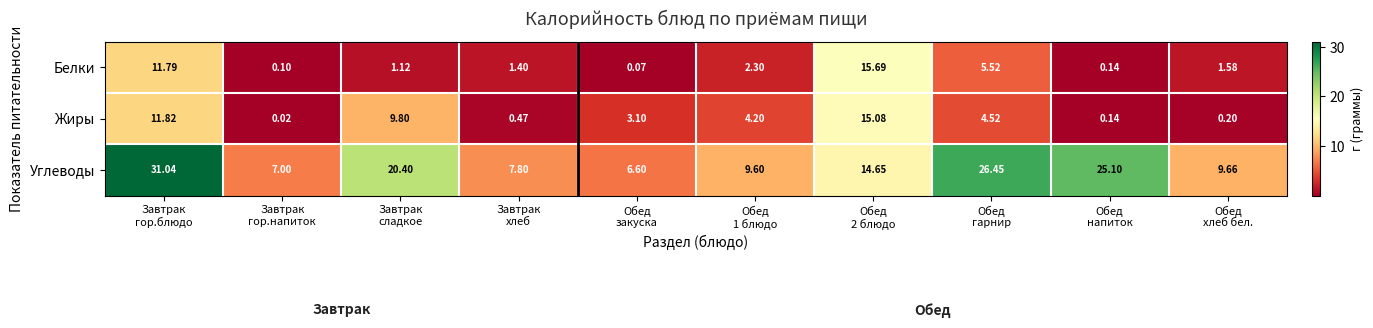

Which category has the highest value across all series?

Завтрак
гор.блюдо